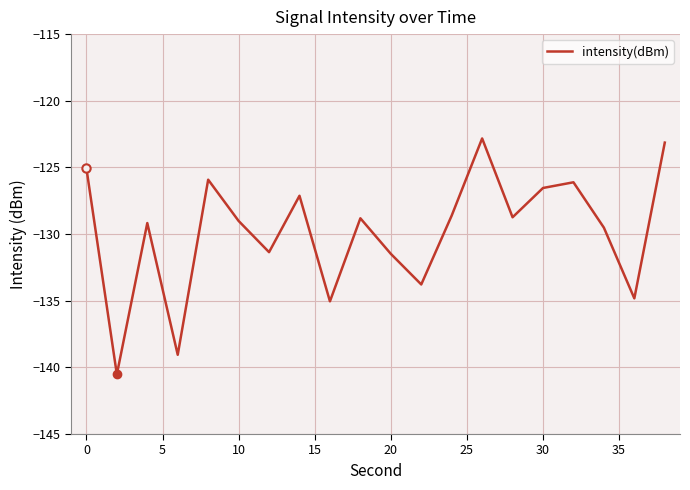

What is the difference between the maximum and minimum values?

17.7